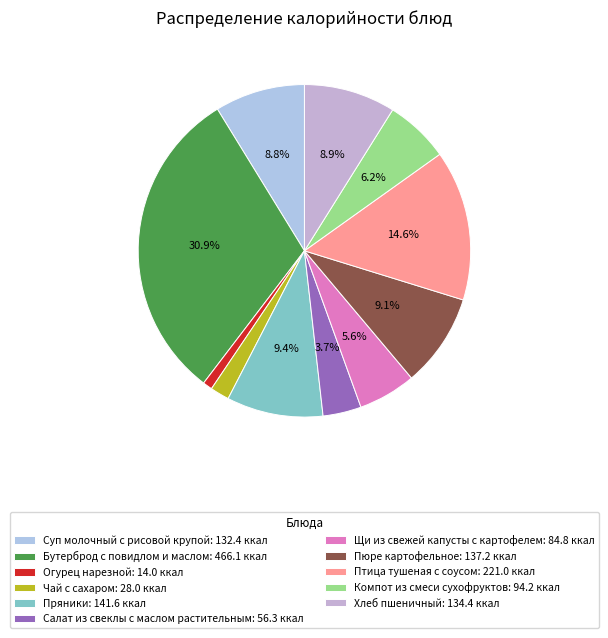

What percentage do Птица тушеная с соусом and Бутерброд с повидлом и маслом together represent?

45.5%